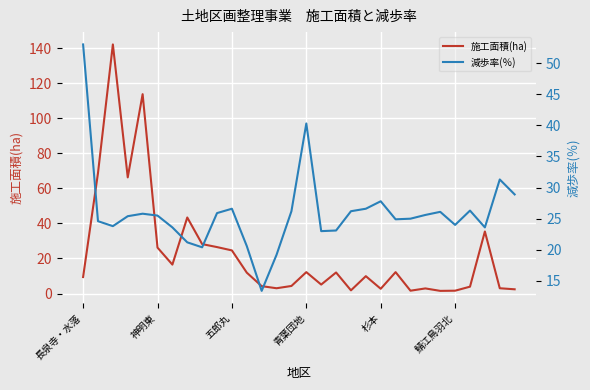

What is the difference between the maximum and minimum values in the 施工面積(ha) series?

140.7